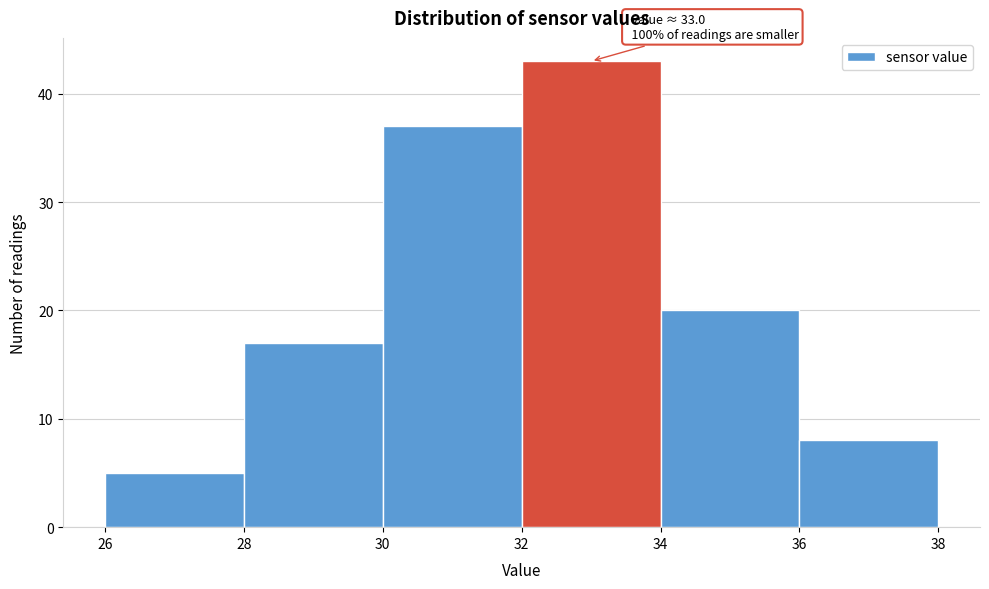

Which range on the x-axis has the tallest bar?

32 to 34